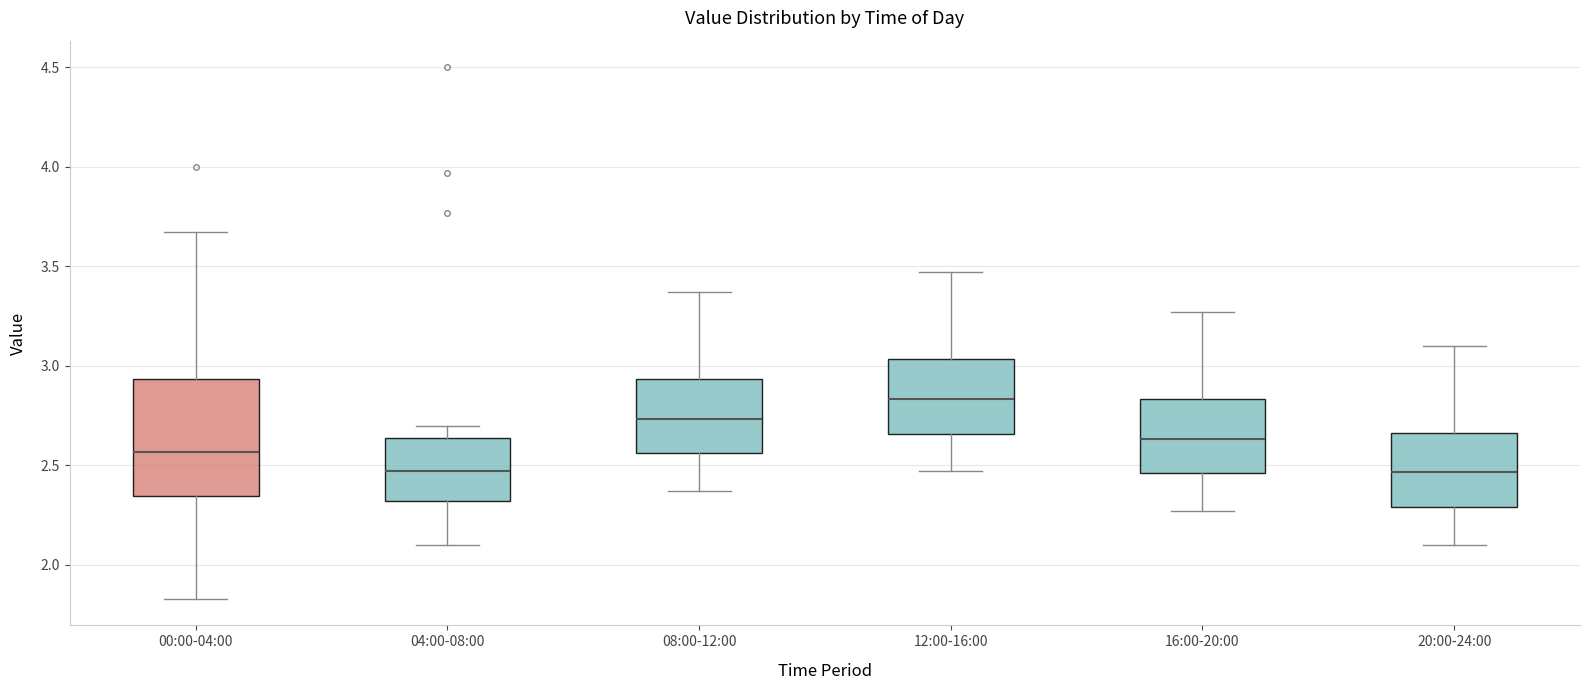

Which box has the highest median line?

12:00-16:00